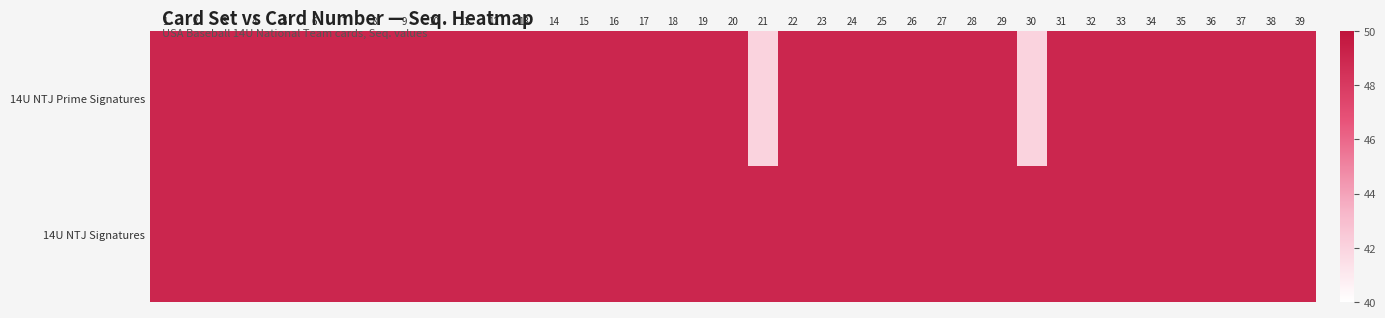

Reading left to right, list all the values displayed in this chart.

14U NTJ Prime Signatures: 1=49	2=49	3=49	4=49	5=49	6=49	7=49	8=49	9=49	10=49	11=49	12=49	13=49	14=49	15=49	16=49	17=49	18=49	19=49	20=49	21=42	22=49	23=49	24=49	25=49	26=49	27=49	28=49	29=49	30=42	31=49	32=49	33=49	34=49	35=49	36=49	37=49	38=49	39=49
14U NTJ Signatures: 1=49	2=49	3=49	4=49	5=49	6=49	7=49	8=49	9=49	10=49	11=49	12=49	13=49	14=49	15=49	16=49	17=49	18=49	19=49	20=49	21=49	22=49	23=49	24=49	25=49	26=49	27=49	28=49	29=49	30=49	31=49	32=49	33=49	34=49	35=49	36=49	37=49	38=49	39=49